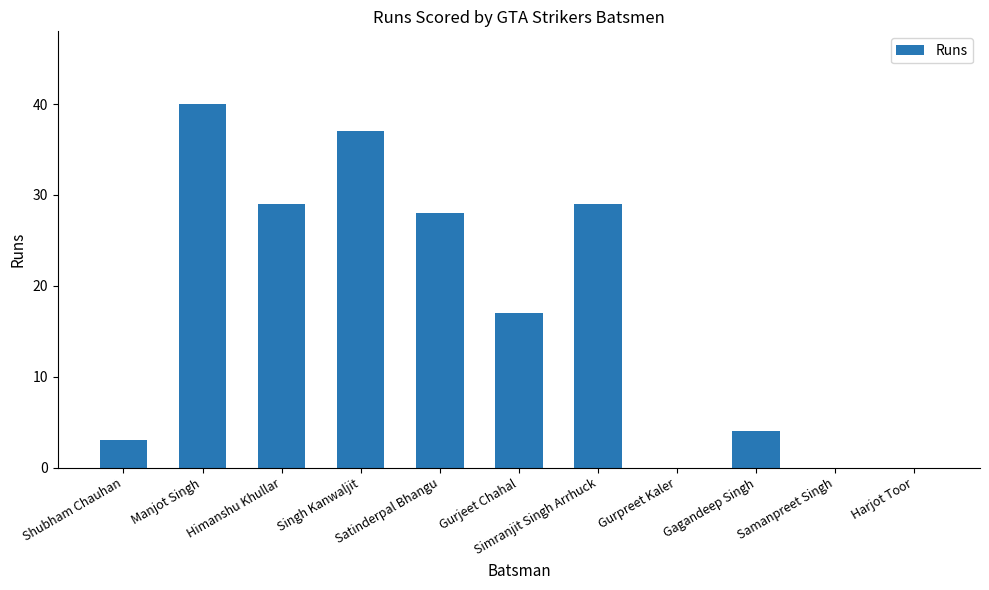

Count the number of data series in this chart.

1